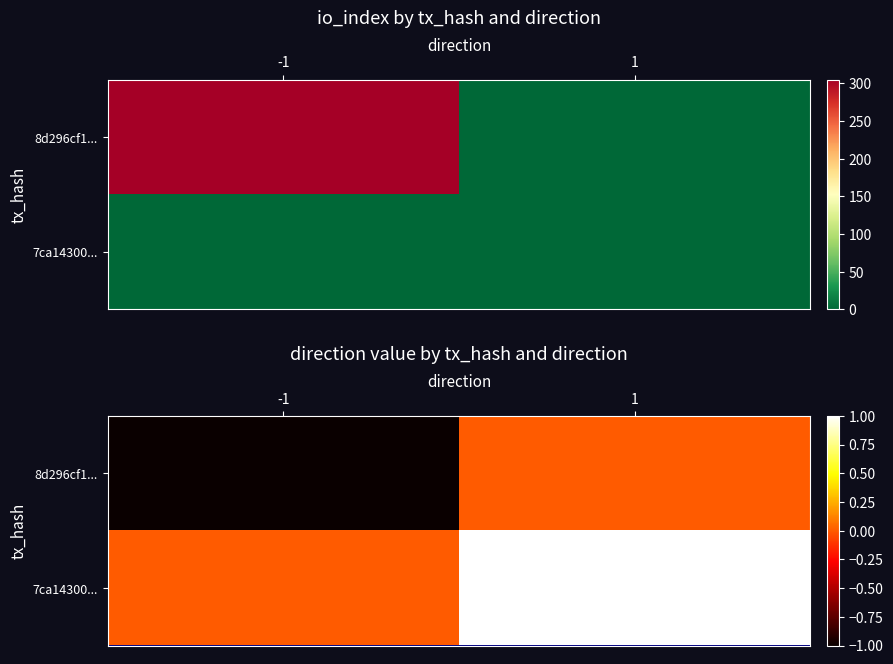

Rank the series at -1 from highest to lowest value.

7ca14300..., 8d296cf1...